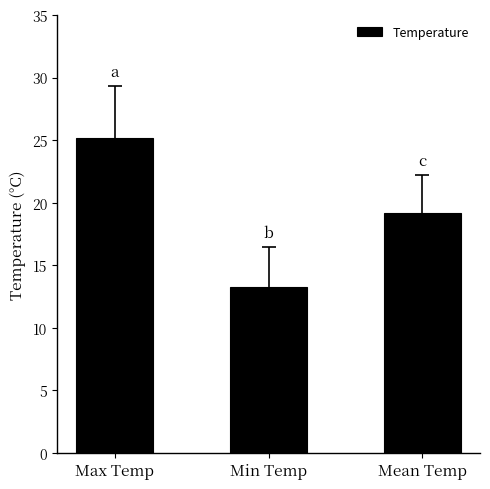

What is the sum of the values at Mean Temp and Min Temp?

32.5